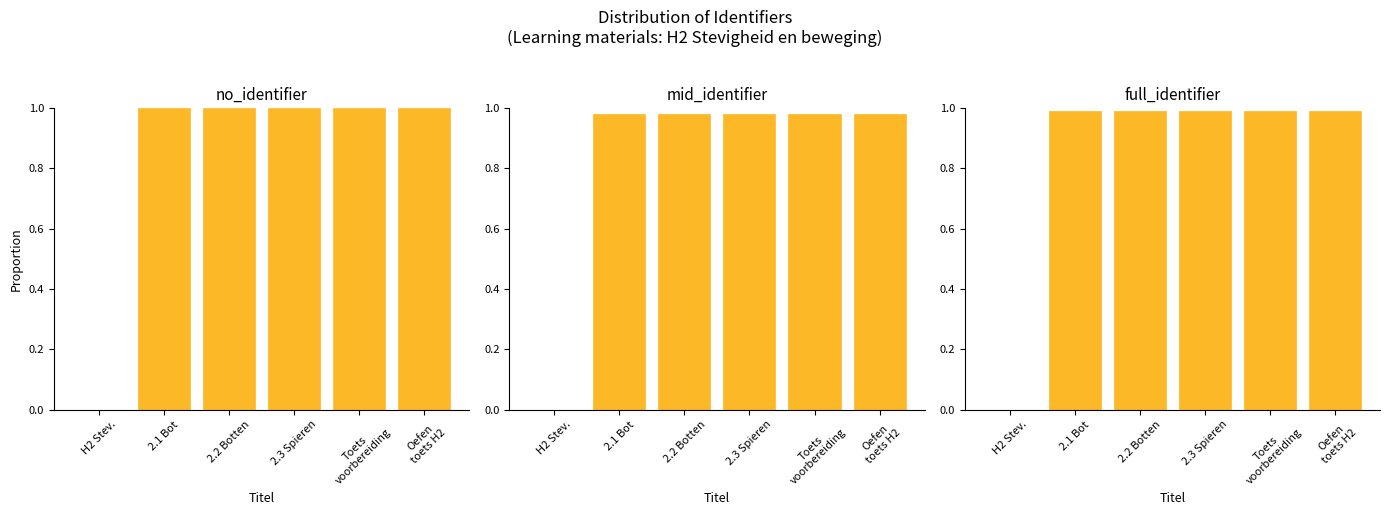

What are all the series names shown in the legend?

no_identifier, mid_identifier, full_identifier